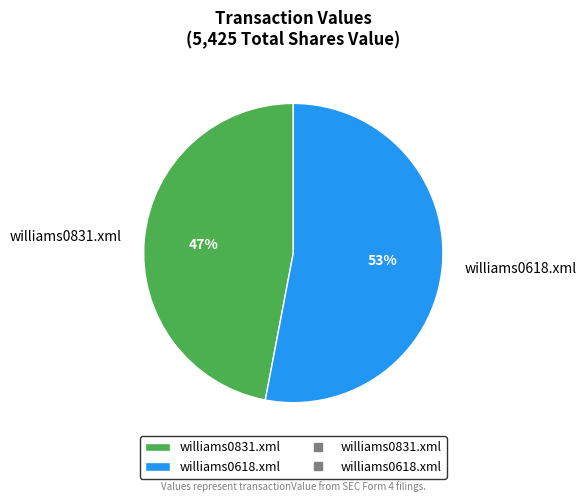

Is the sum of williams0618.xml and williams0831.xml greater than half?

Yes